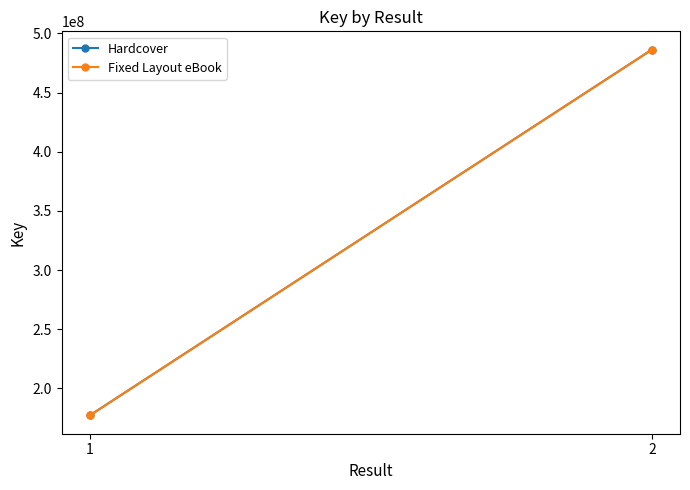

What is the lowest value of the Fixed Layout eBook series?

177143176